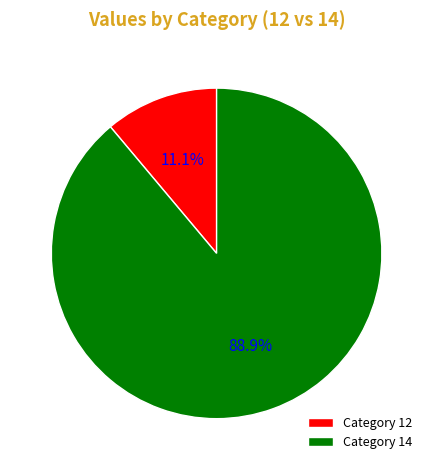

Which category has the smallest portion of the pie?

Category 12